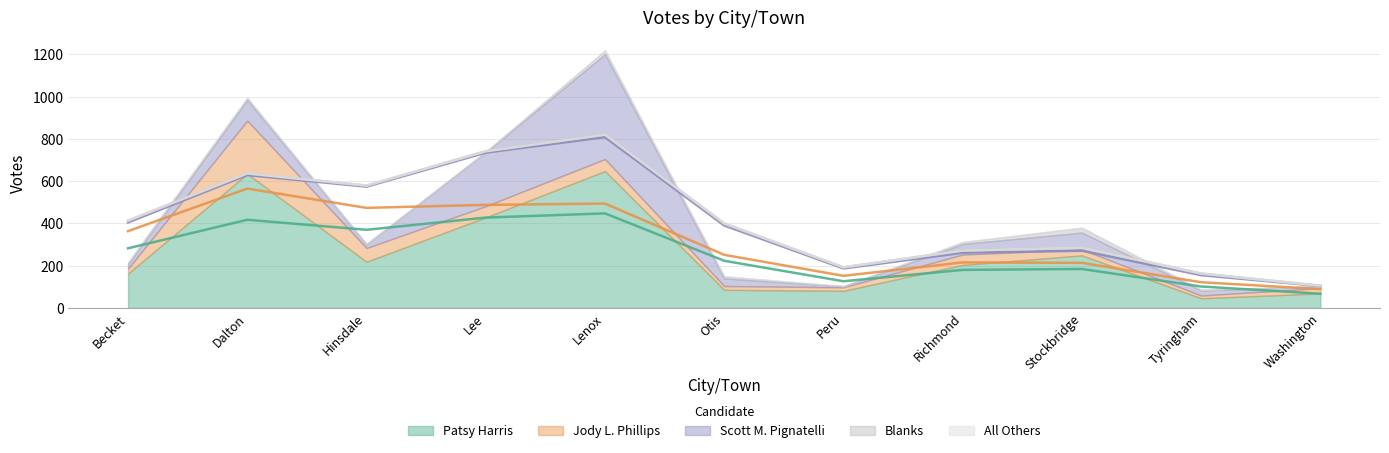

What is the sum of all Blanks values?

87